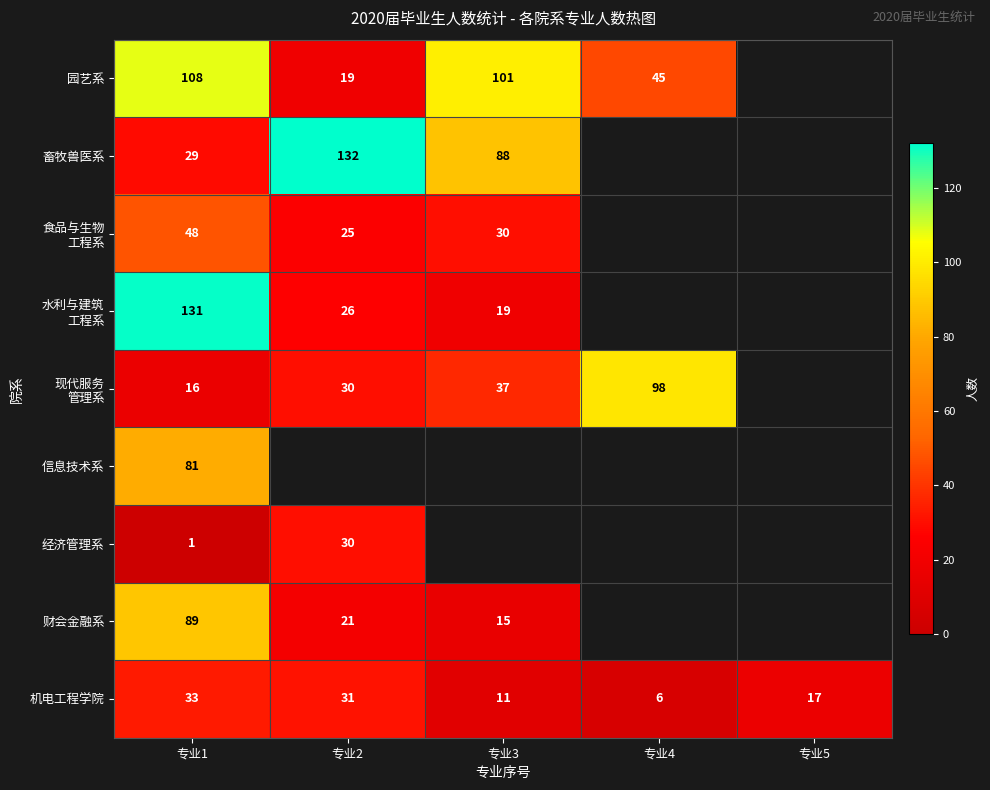

What is the sum of the 园艺系 values at 专业2 and 专业3?

120